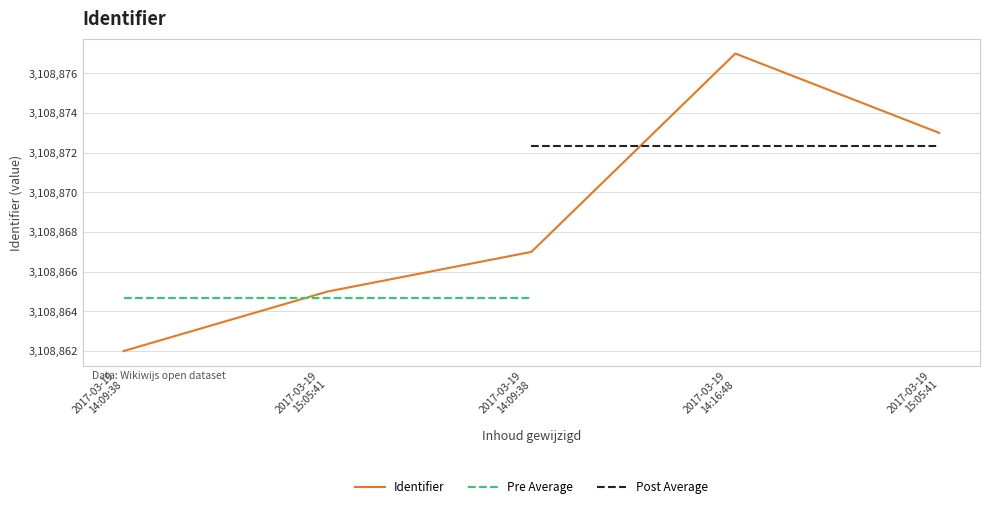

What is the label of the 1st point from the right?

2017-03-19
15:05:41